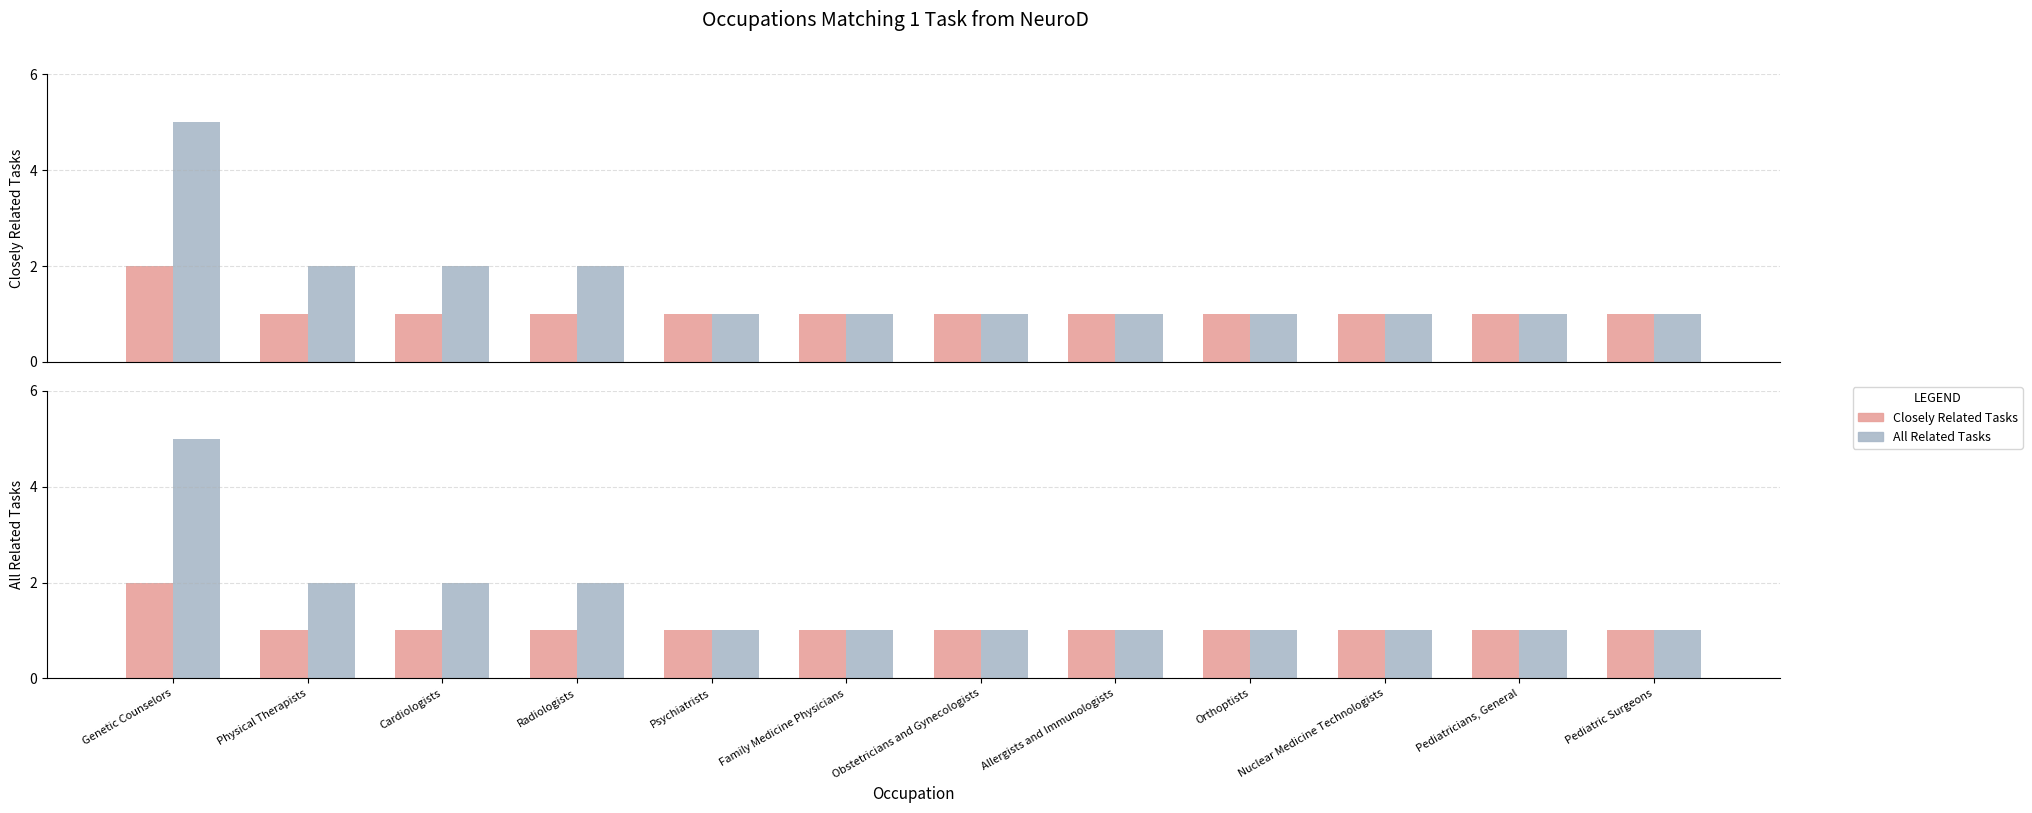

Reading right to left, list all the values displayed in this chart.

Closely Related Tasks: Pediatric Surgeons=1	Pediatricians, General=1	Nuclear Medicine Technologists=1	Orthoptists=1	Allergists and Immunologists=1	Obstetricians and Gynecologists=1	Family Medicine Physicians=1	Psychiatrists=1	Radiologists=1	Cardiologists=1	Physical Therapists=1	Genetic Counselors=2
All Related Tasks: Pediatric Surgeons=1	Pediatricians, General=1	Nuclear Medicine Technologists=1	Orthoptists=1	Allergists and Immunologists=1	Obstetricians and Gynecologists=1	Family Medicine Physicians=1	Psychiatrists=1	Radiologists=2	Cardiologists=2	Physical Therapists=2	Genetic Counselors=5